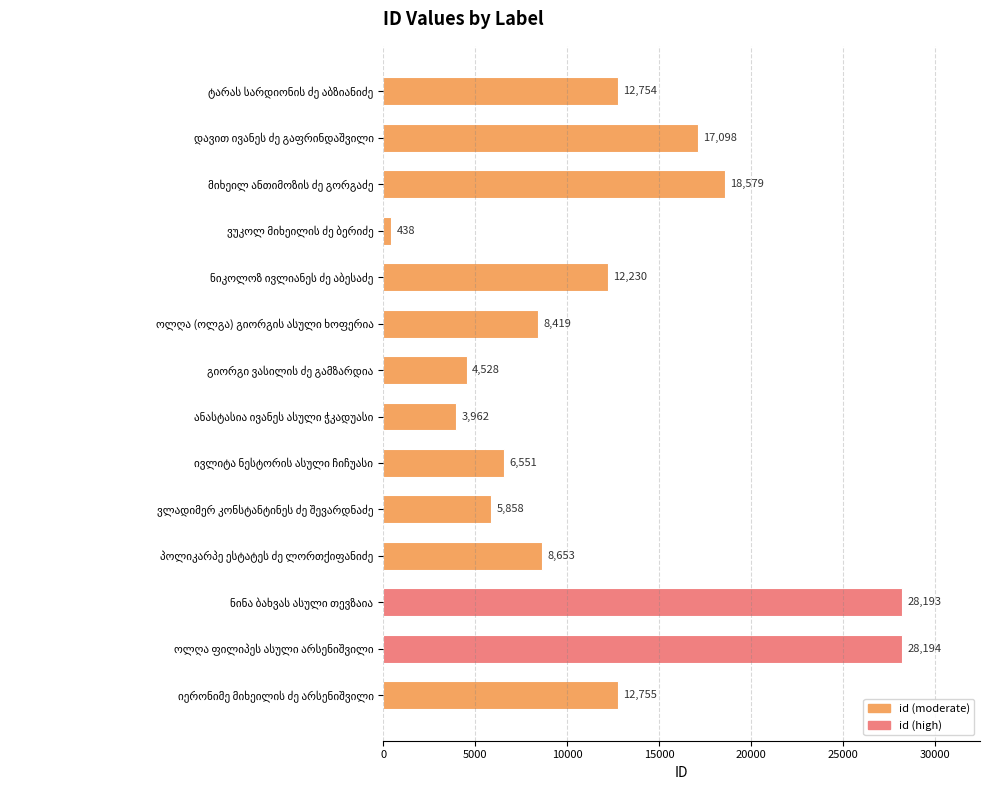

What is the difference between the maximum and minimum values?

27756